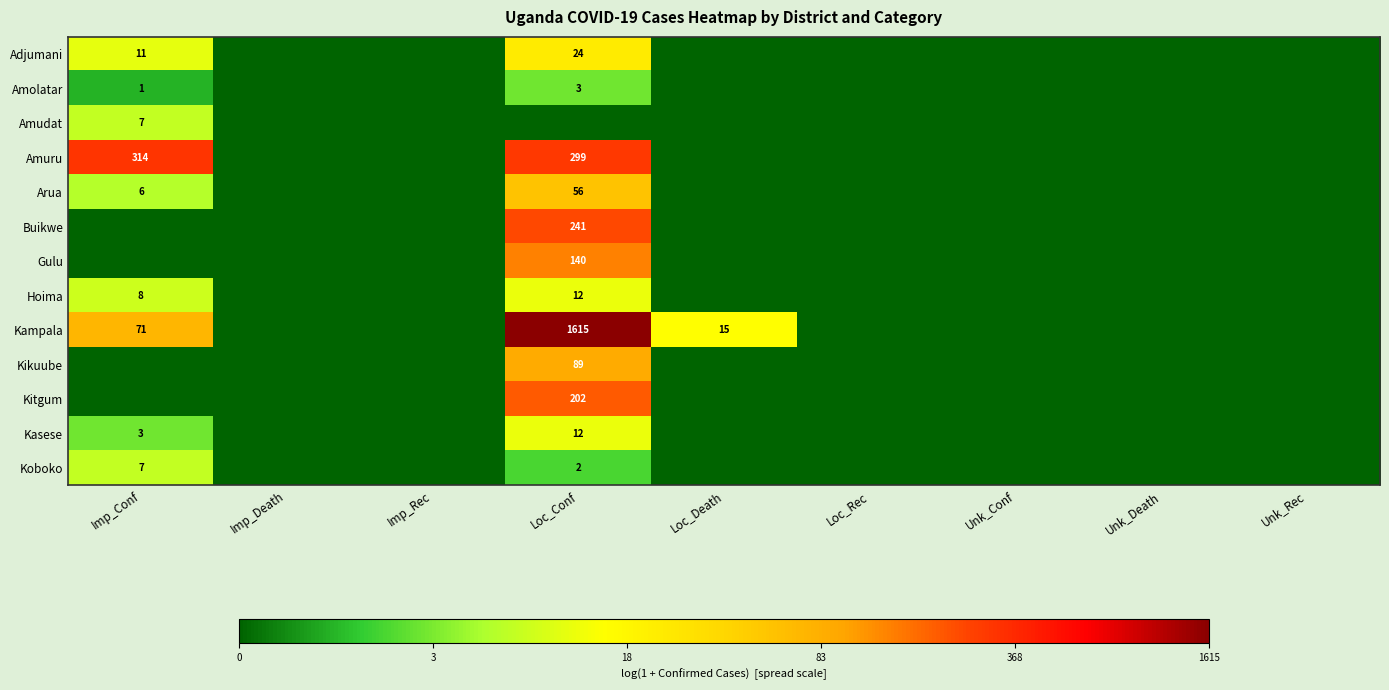

Is it true that Kampala equals 27 at Imp_Conf?

False